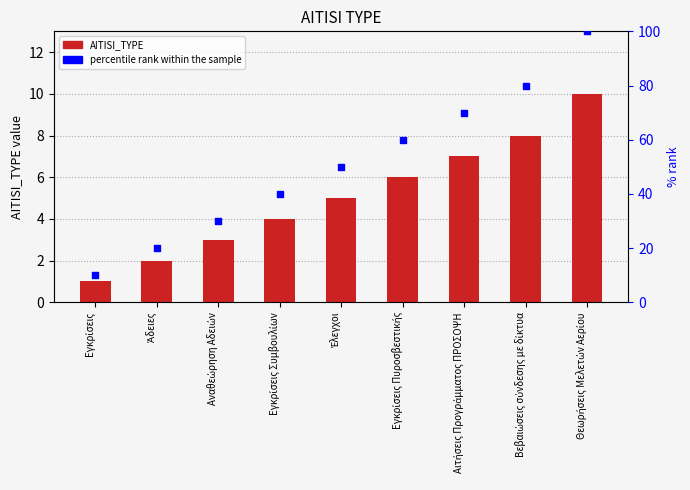

What are all the series names shown in the legend?

AITISI_TYPE, percentile rank within the sample